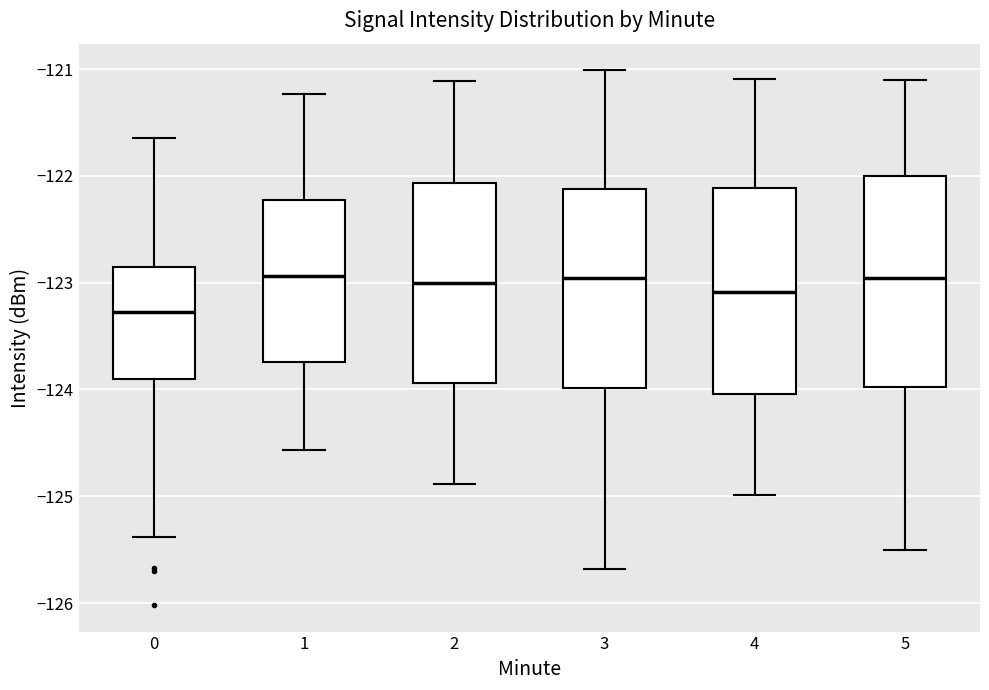

Reading left to right, read every box against the y-axis: the position of its median line, the range the box covers, and the ends of its whiskers. The values are not printed on the chart, so give them approximately, as read against the axis.

0: median -123.3, box -123.9 to -122.9, whiskers -125.4 to -121.6
1: median -122.9, box -123.7 to -122.2, whiskers -124.6 to -121.2
2: median -123.0, box -123.9 to -122.1, whiskers -124.9 to -121.1
3: median -123.0, box -124.0 to -122.1, whiskers -125.7 to -121.0
4: median -123.1, box -124.0 to -122.1, whiskers -125.0 to -121.1
5: median -123.0, box -124.0 to -122.0, whiskers -125.5 to -121.1